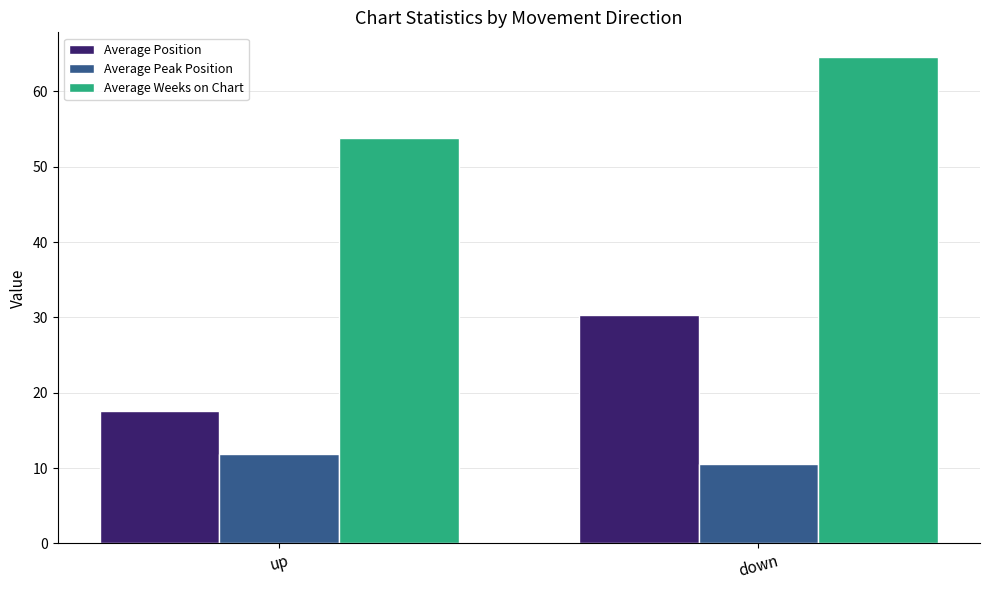

What is the minimum value for Average Weeks on Chart?

53.8